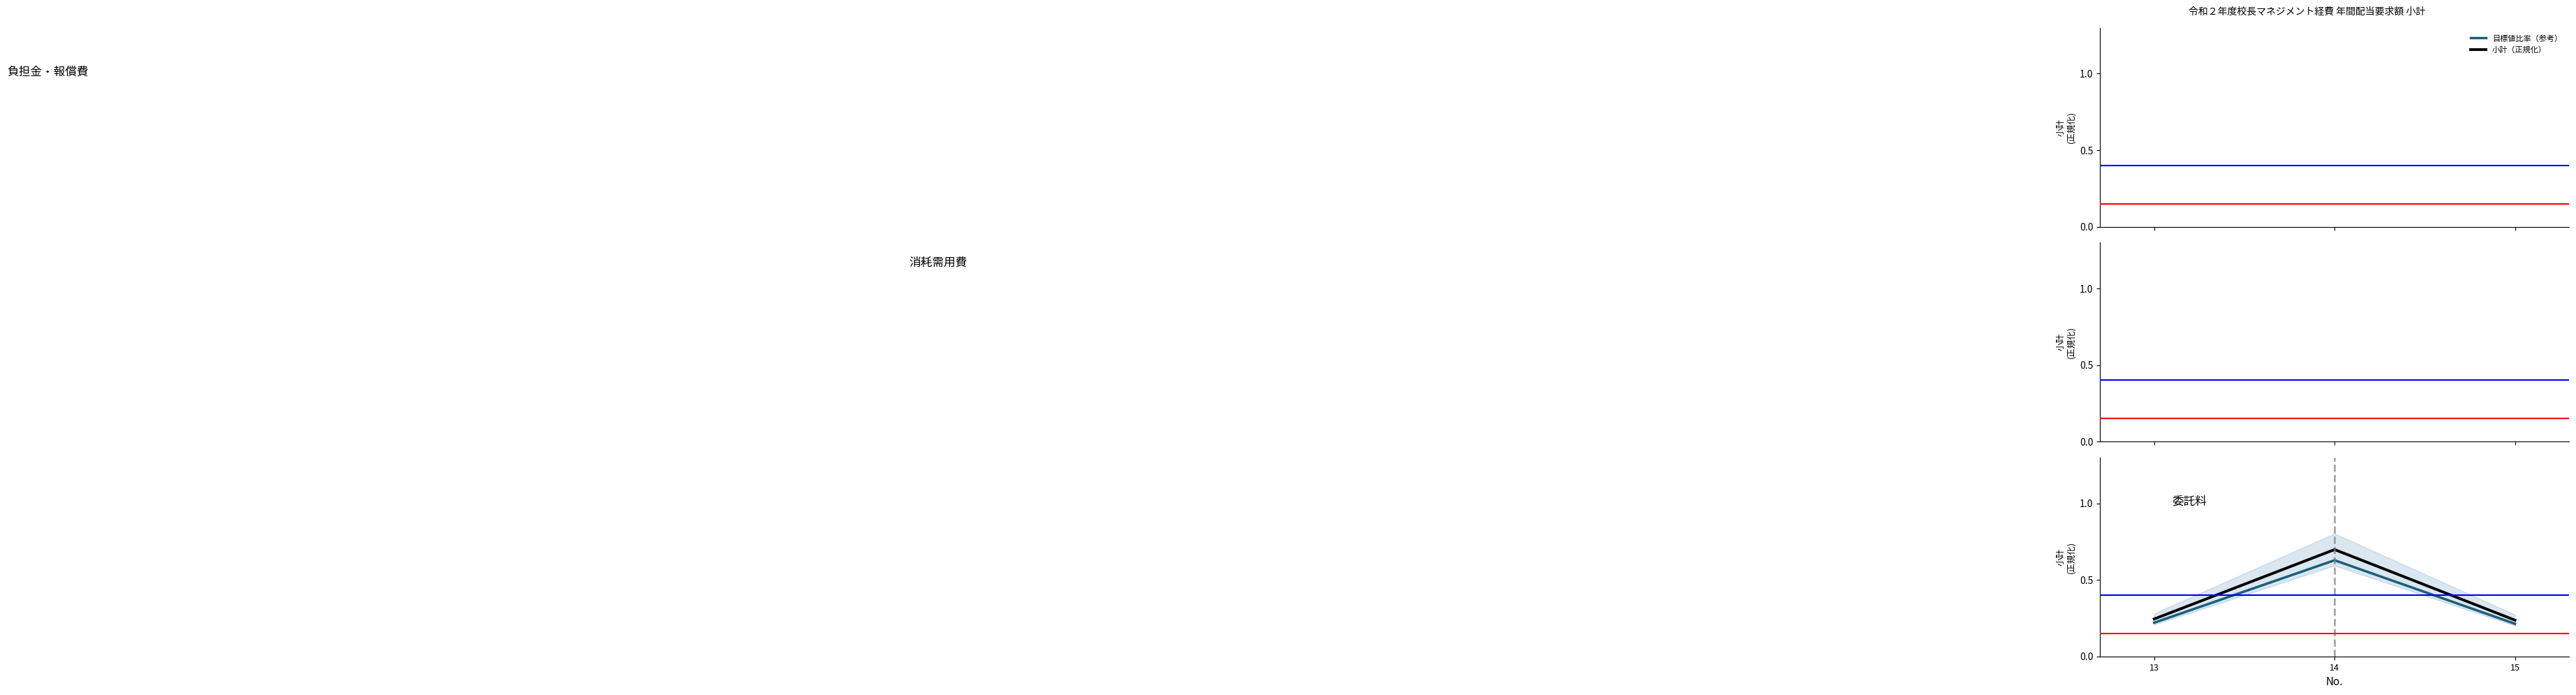

How many lines are shown in the chart?

2